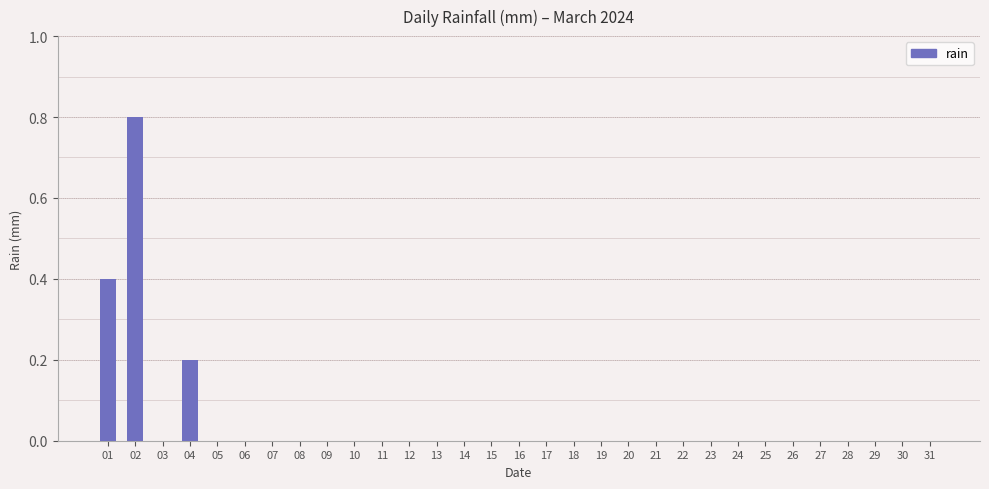

What is the sum of all values?

1.4